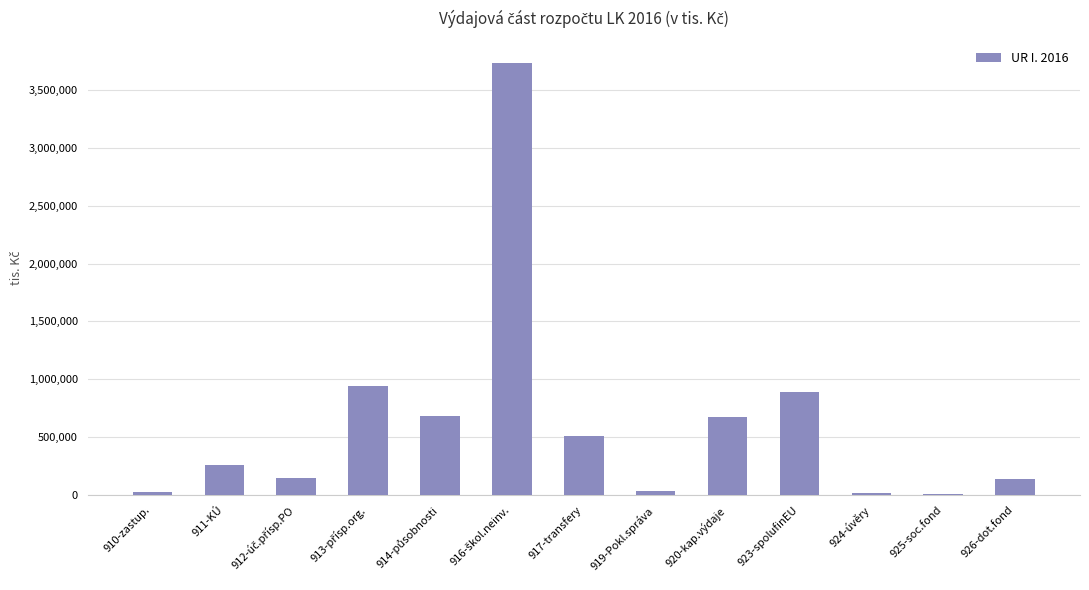

What is the sum of all values?

8055597.7